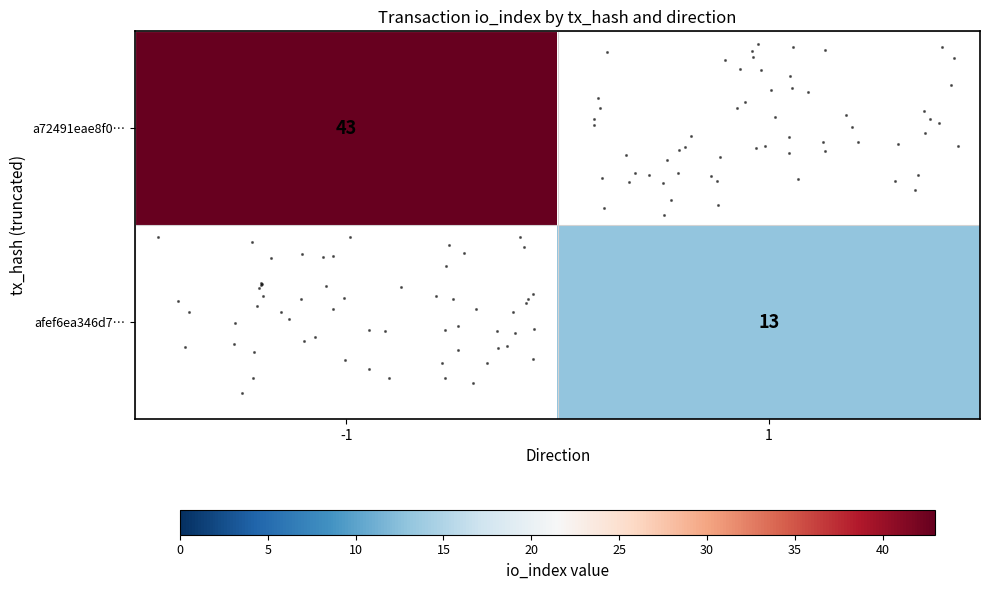

Between 1 and -1, which is larger?

-1